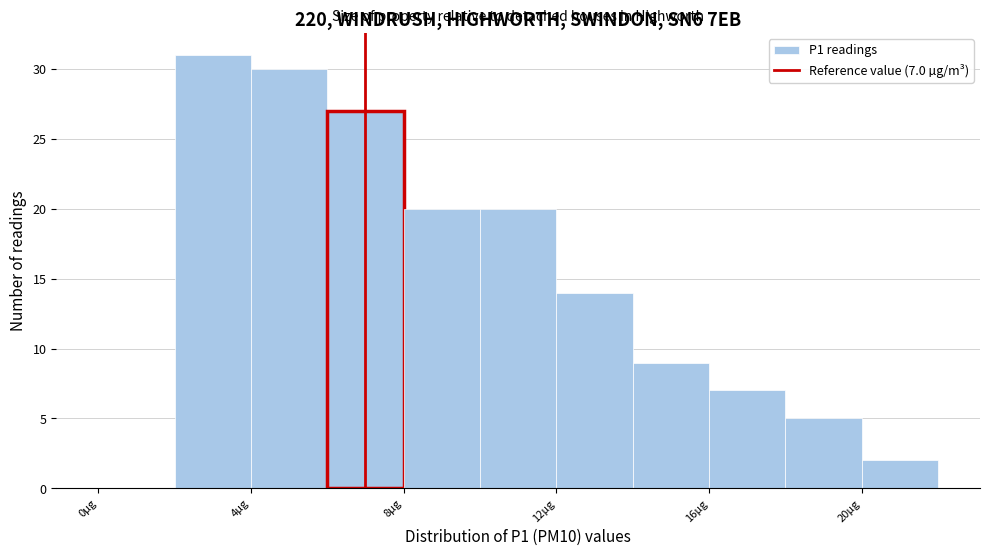

Which range on the x-axis has the tallest bar?

2 to 4